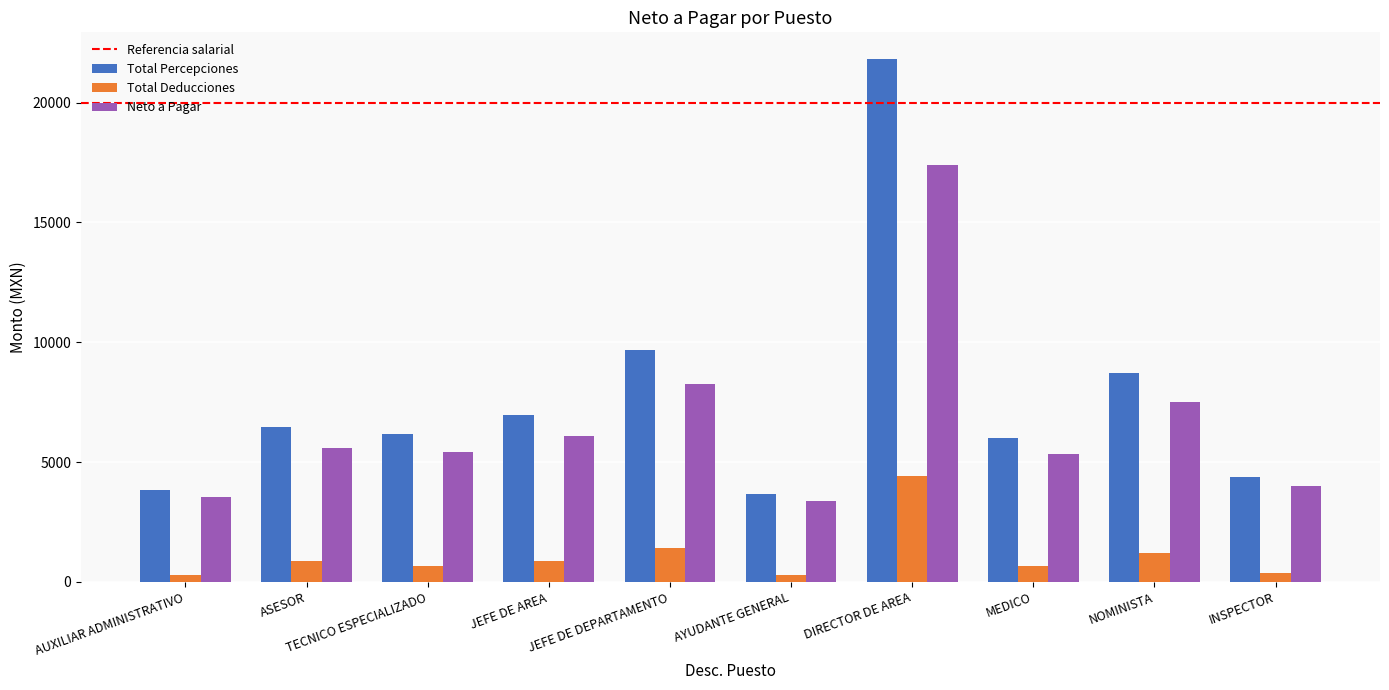

Does the chart contain stacked bars?

No